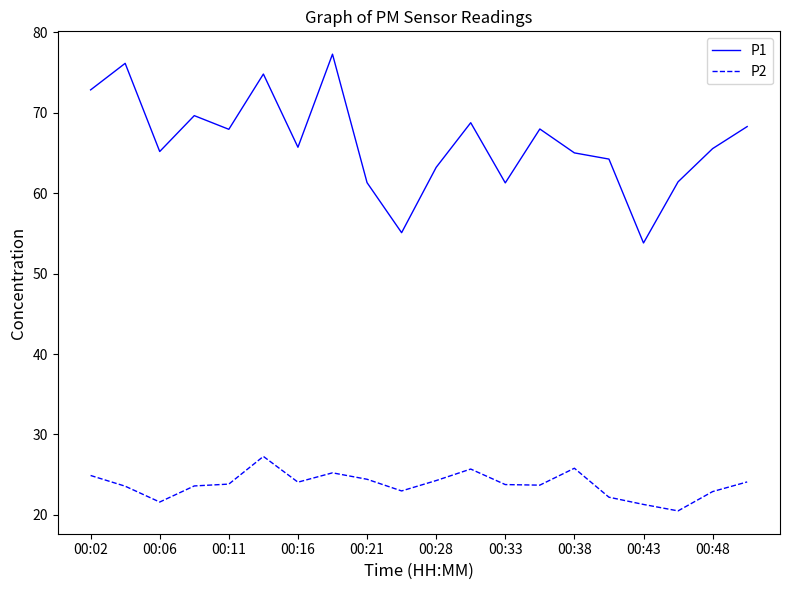

Rank the series by their maximum value, from lowest to highest.

P2, P1